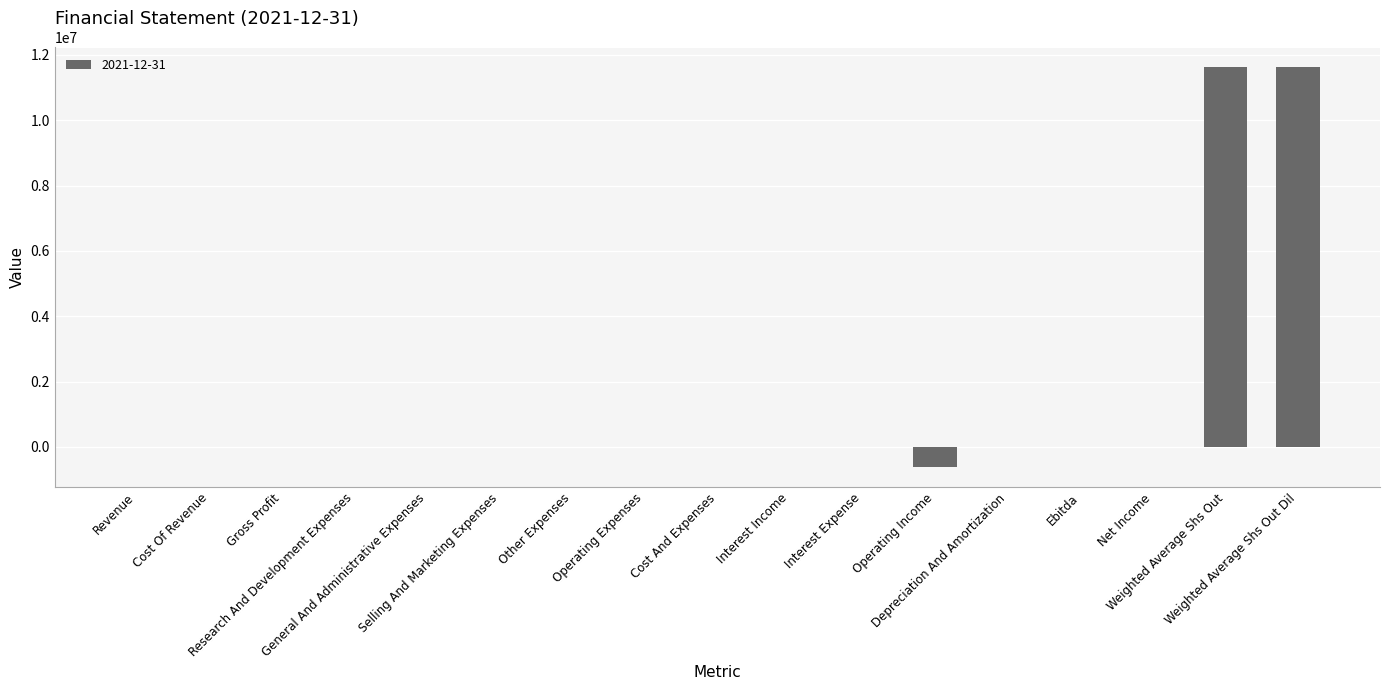

What is the maximum value shown in the chart?

11615000